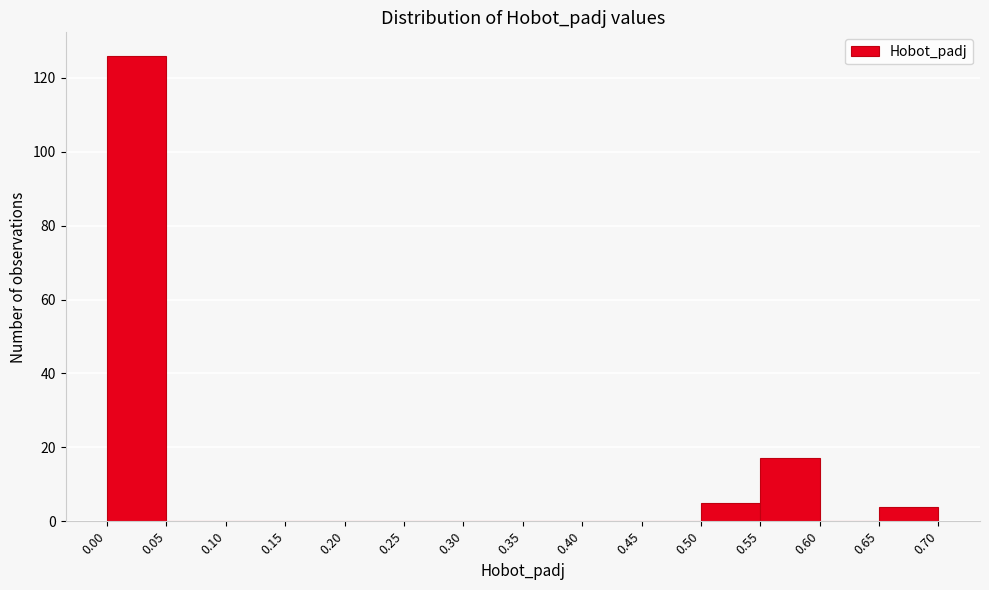

How tall is the bar that spans 0.65 to 0.70 on the x-axis? The values are not printed on the chart, so give them approximately, as read against the axis.

4